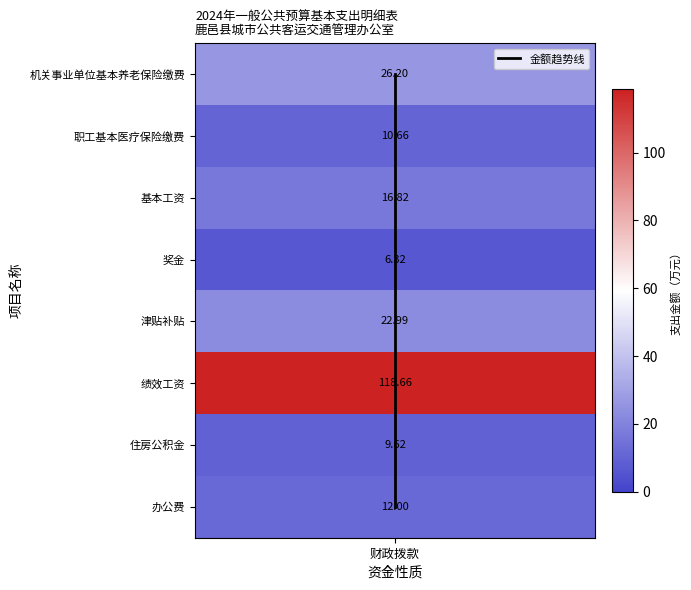

Count the number of data series in this chart.

1